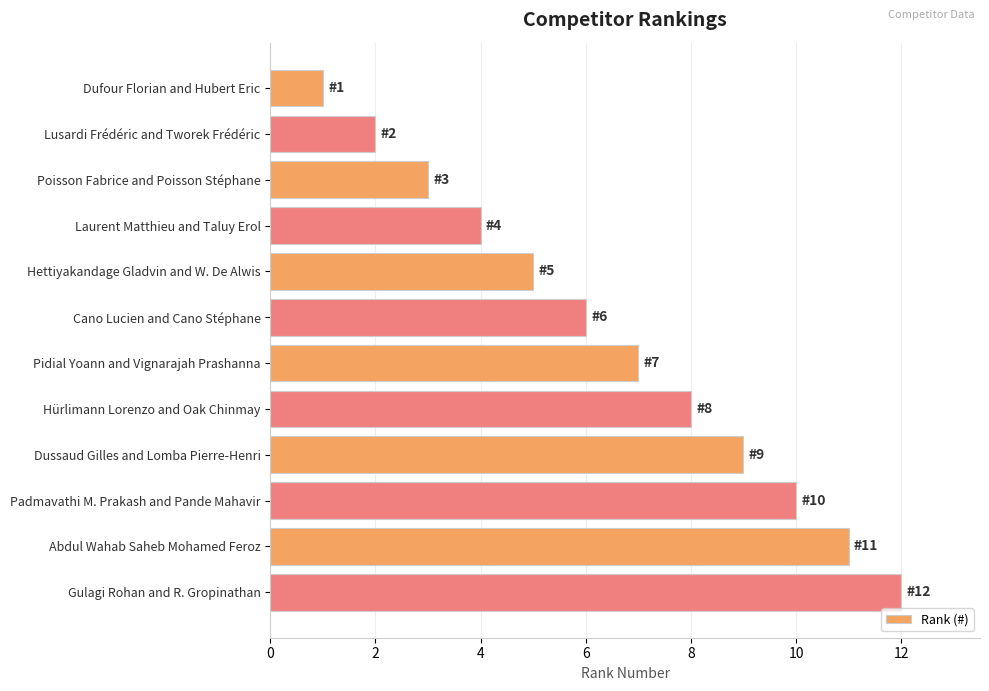

What is the change in value from Laurent Matthieu and Taluy Erol to Pidial Yoann and Vignarajah Prashanna?

+3